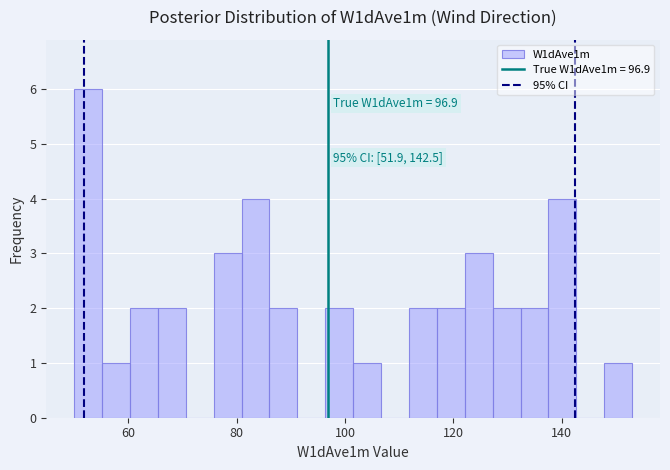

Around what value on the x-axis is the tallest bar? Give the approximate position of its centre, as read against the axis.

52